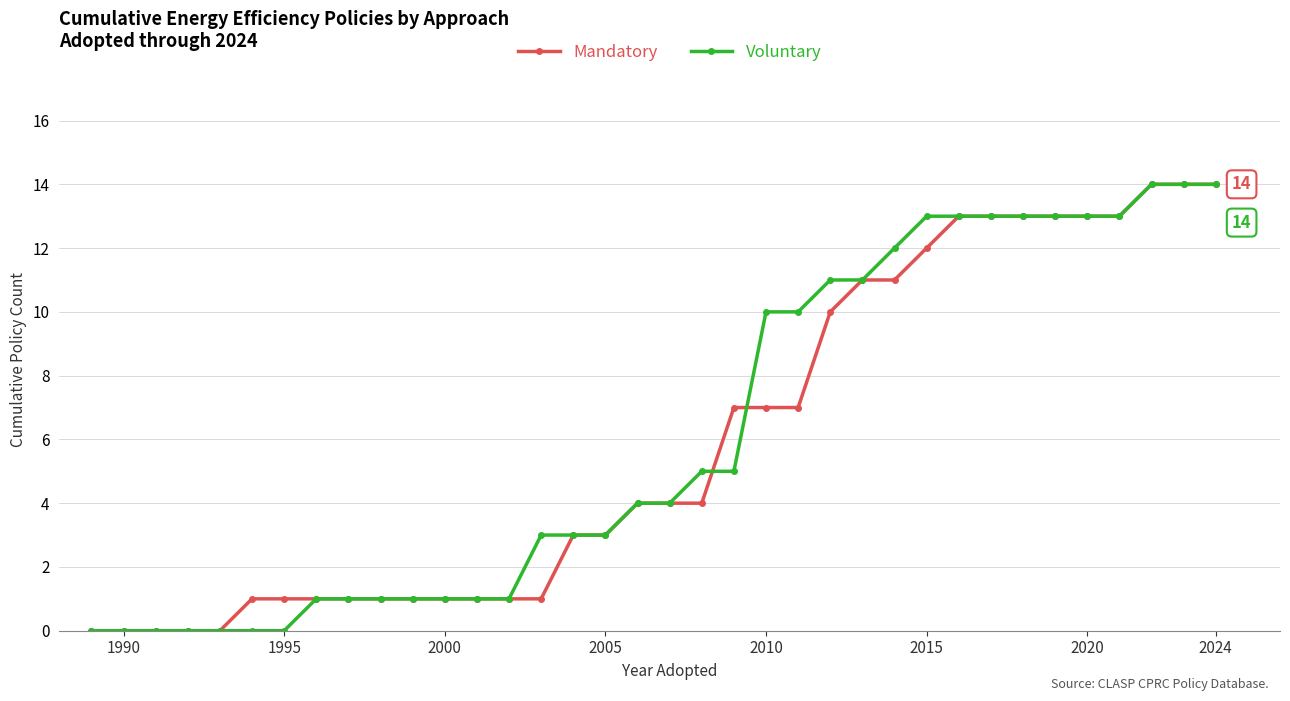

What is the highest value of the Mandatory series?

14